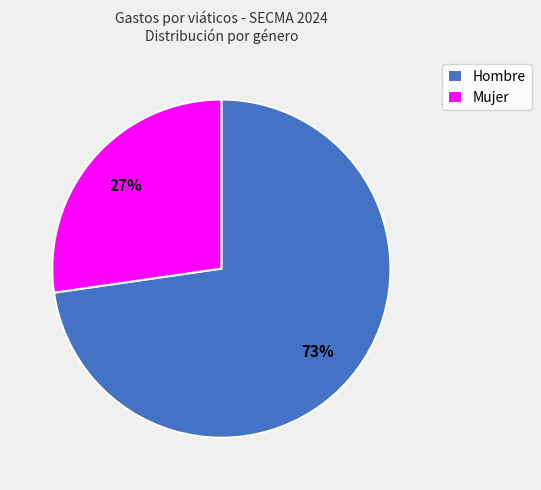

Count the number of slices in the pie.

2